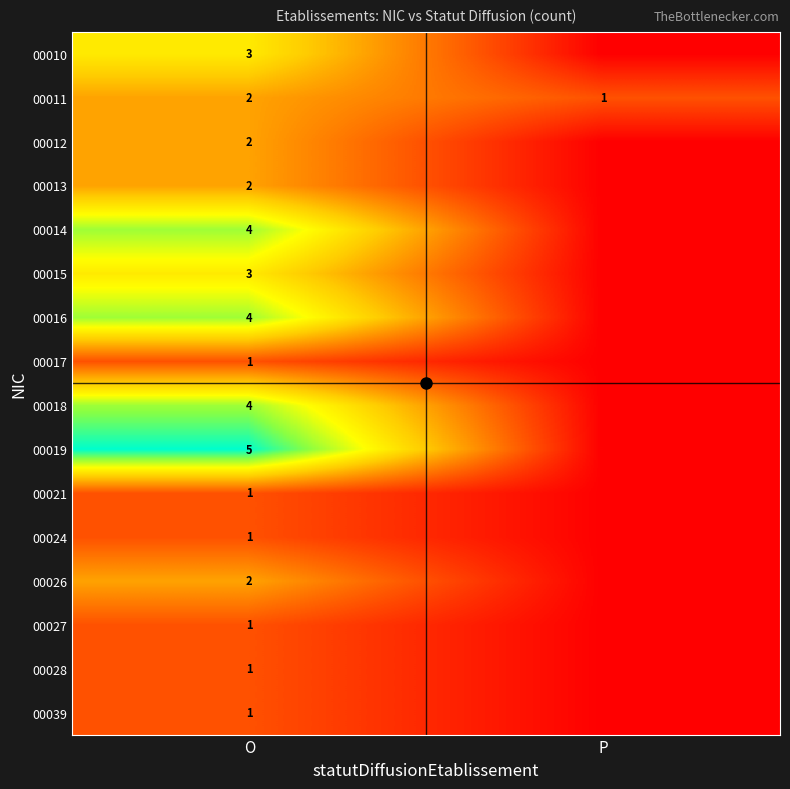

What is the spread (max minus min) of values at O?

4